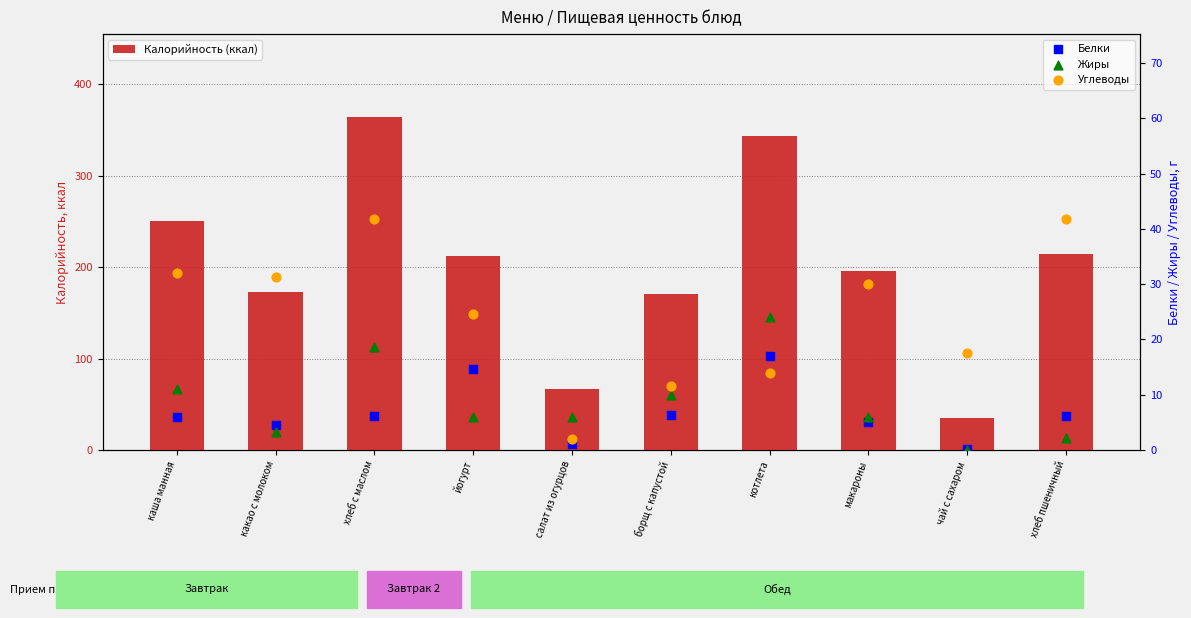

What is the total value across all series at борщ с капустой?

199.0